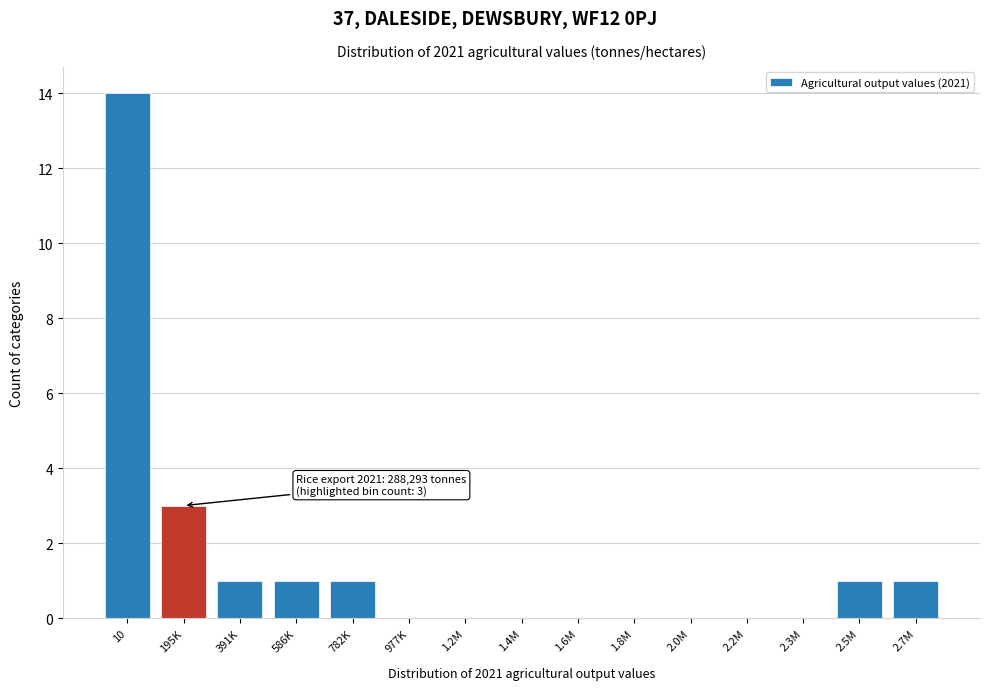

Reading left to right, transcribe all the data shown in this chart.

10=14	195K=3	391K=1	586K=1	782K=1	977K=0	1.2M=0	1.4M=0	1.6M=0	1.8M=0	2.0M=0	2.2M=0	2.3M=0	2.5M=1	2.7M=1